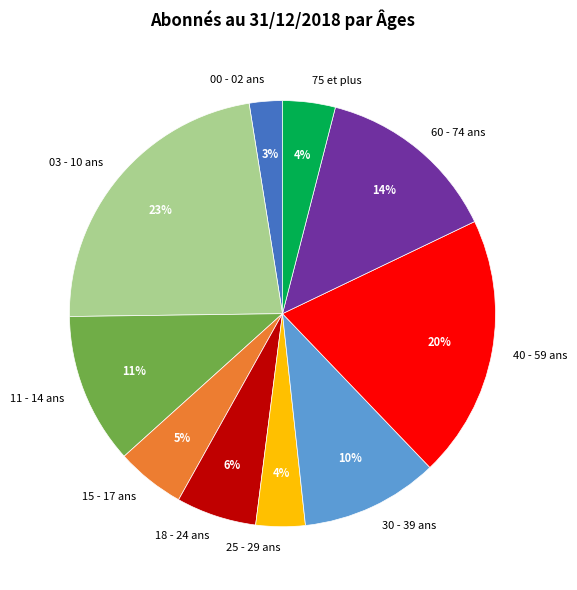

Is the sum of 03 - 10 ans and 30 - 39 ans greater than half?

No